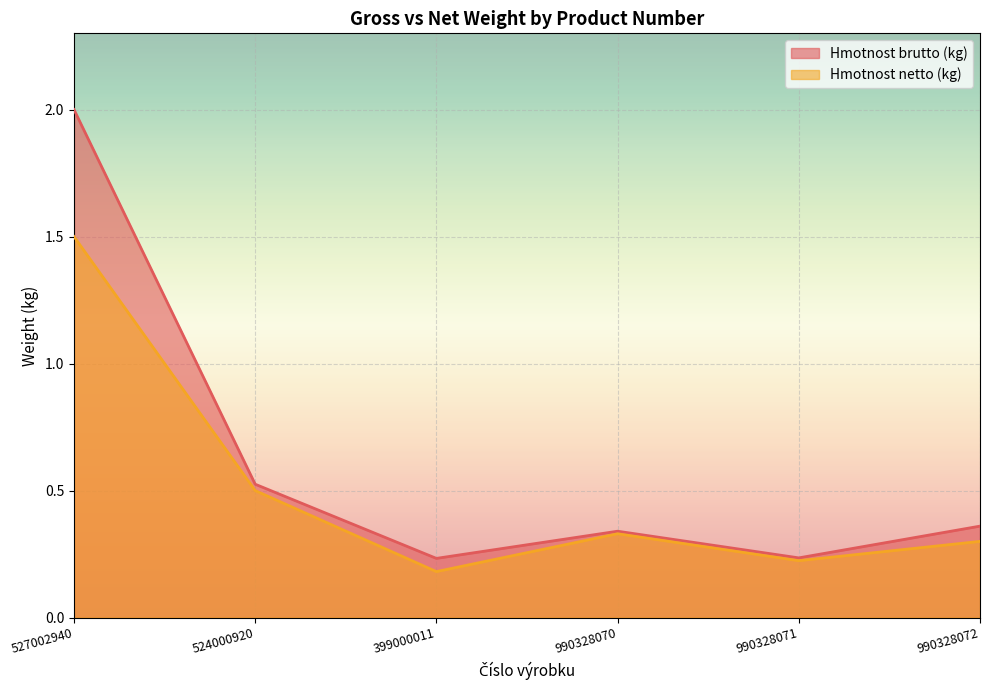

Reading left to right, transcribe all the data shown in this chart.

Hmotnost brutto (kg): 527002940=2.0	524000920=0.5	399000011=0.2	990328070=0.3	990328071=0.2	990328072=0.4
Hmotnost netto (kg): 527002940=1.5	524000920=0.5	399000011=0.2	990328070=0.3	990328071=0.2	990328072=0.3